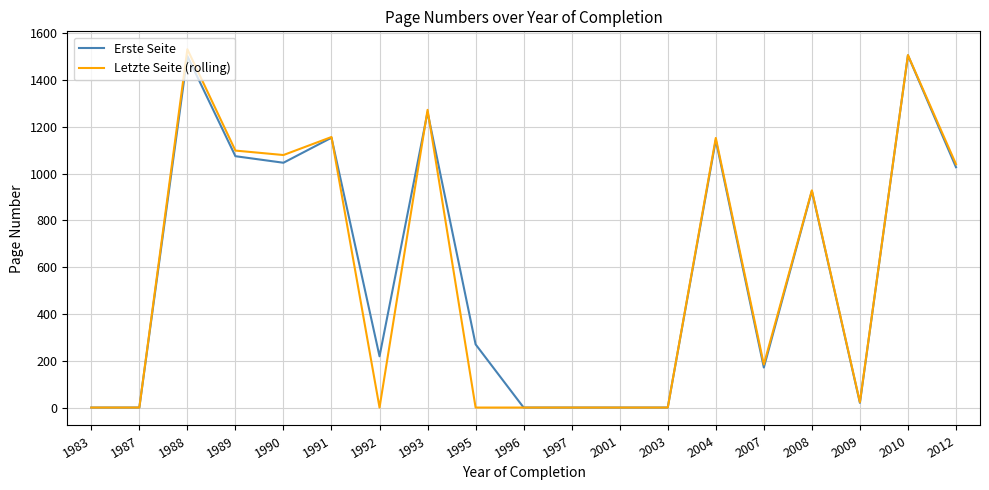

True or false: Erste Seite has a value of 1153 at 1991.

True